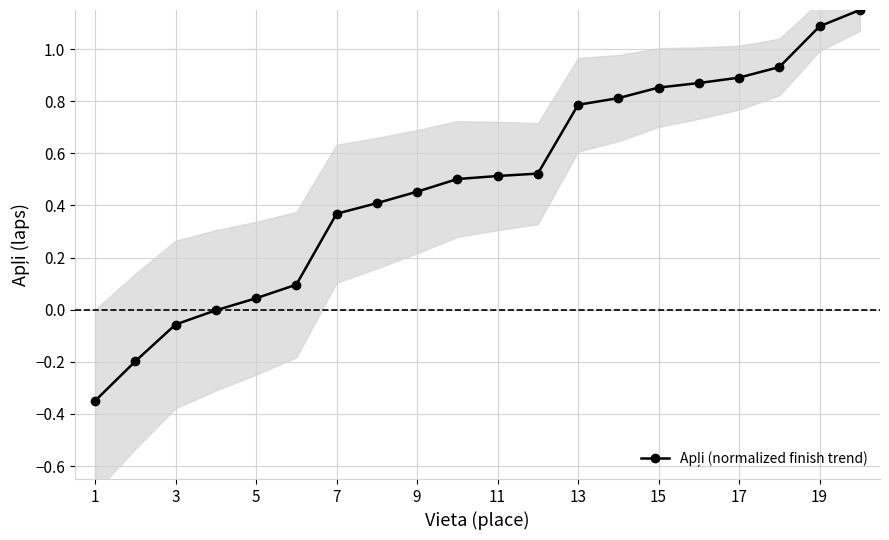

Reading left to right, extract all data points from this chart.

-0.3	-0.2	-0.1	-0.0	0.0	0.1	0.4	0.4	0.5	0.5	0.5	0.5	0.8	0.8	0.9	0.9	0.9	0.9	1.1	1.1